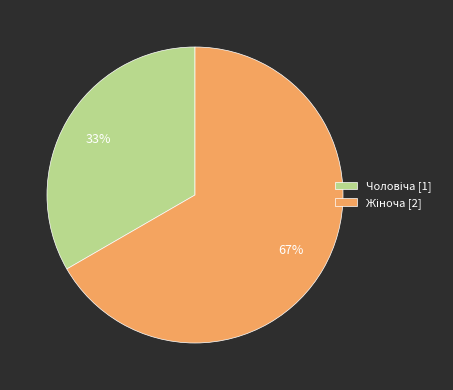

To the nearest percent, what is the average slice percentage?

50%